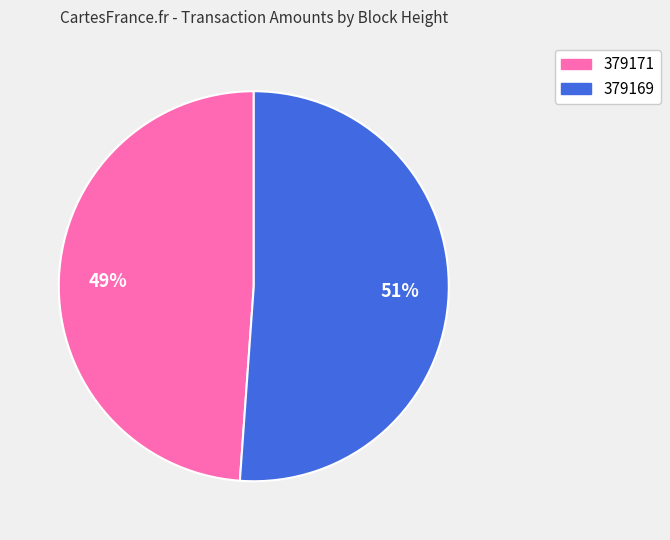

Is 379169 the majority of the pie?

Yes